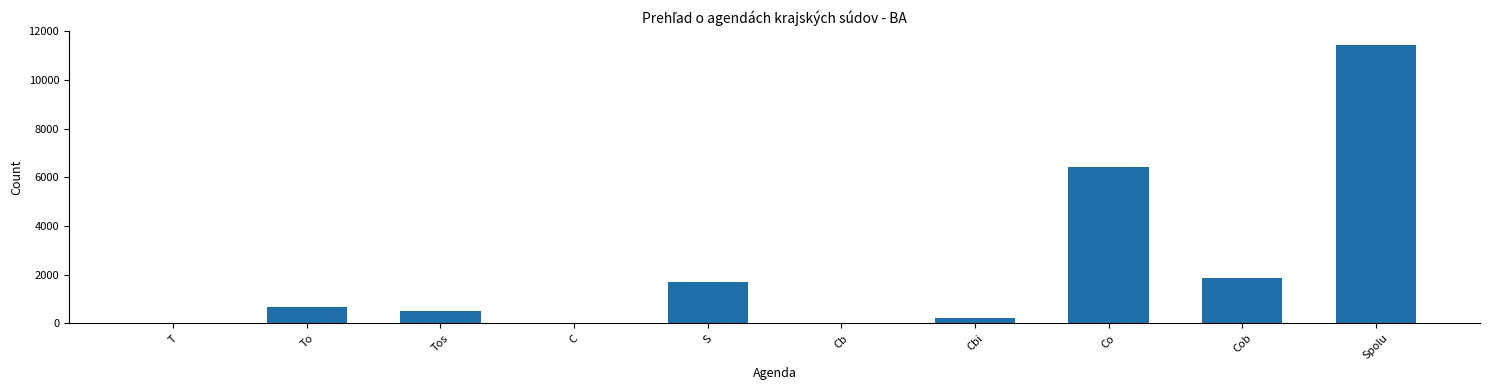

At which label is the value closest to 5720?

Co